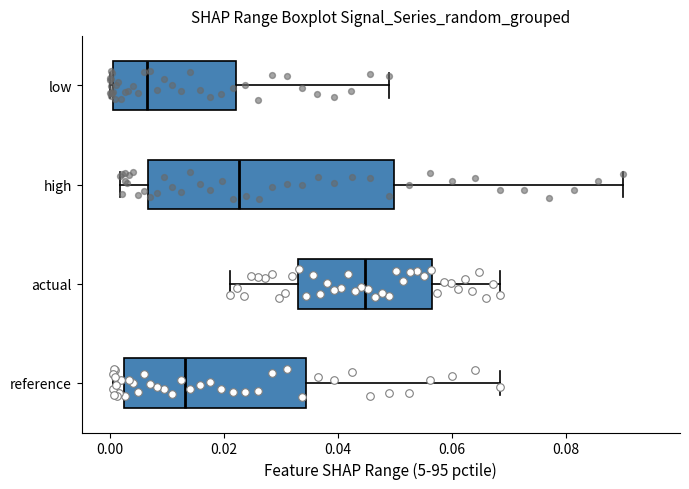

Reading bottom to top, transcribe this box plot: for each box, give where its median line is, the range the box spans, and where its two whiskers end, as read against the x-axis. The values are not printed on the chart, so give them approximately, as read against the axis.

reference: median 0.014, box 0.002 to 0.034, whiskers 0.000 to 0.068
actual: median 0.044, box 0.032 to 0.056, whiskers 0.022 to 0.068
high: median 0.022, box 0.006 to 0.050, whiskers 0.002 to 0.090
low: median 0.006, box 0.000 to 0.022, whiskers 0.000 to 0.048